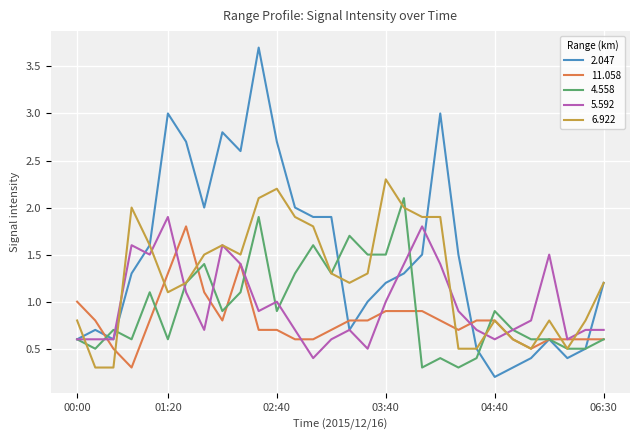

How many values in the 6.922 series are below 1?

11